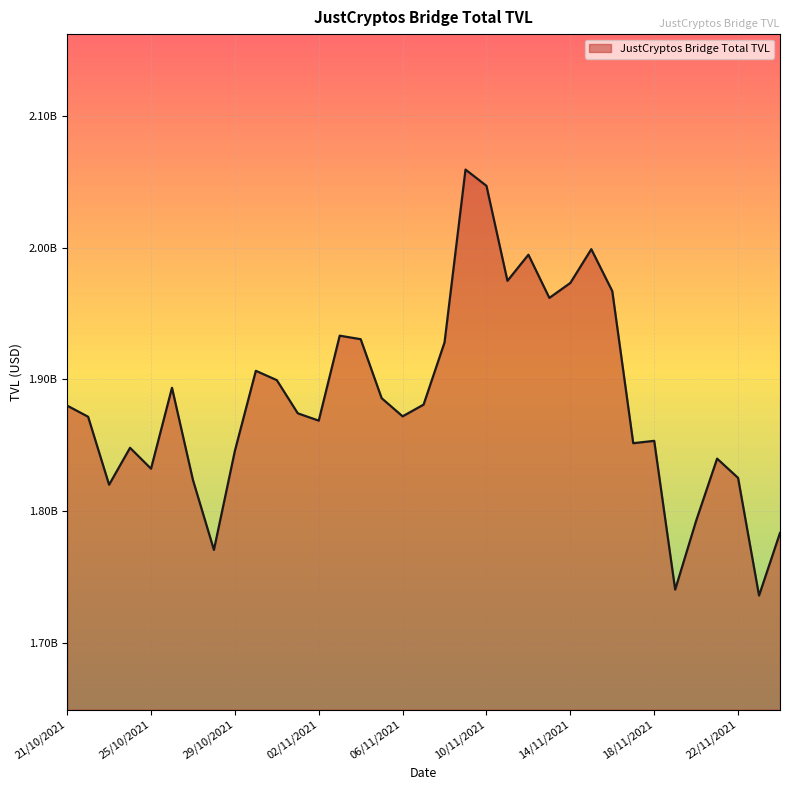

Does the chart have visible grid lines?

Yes